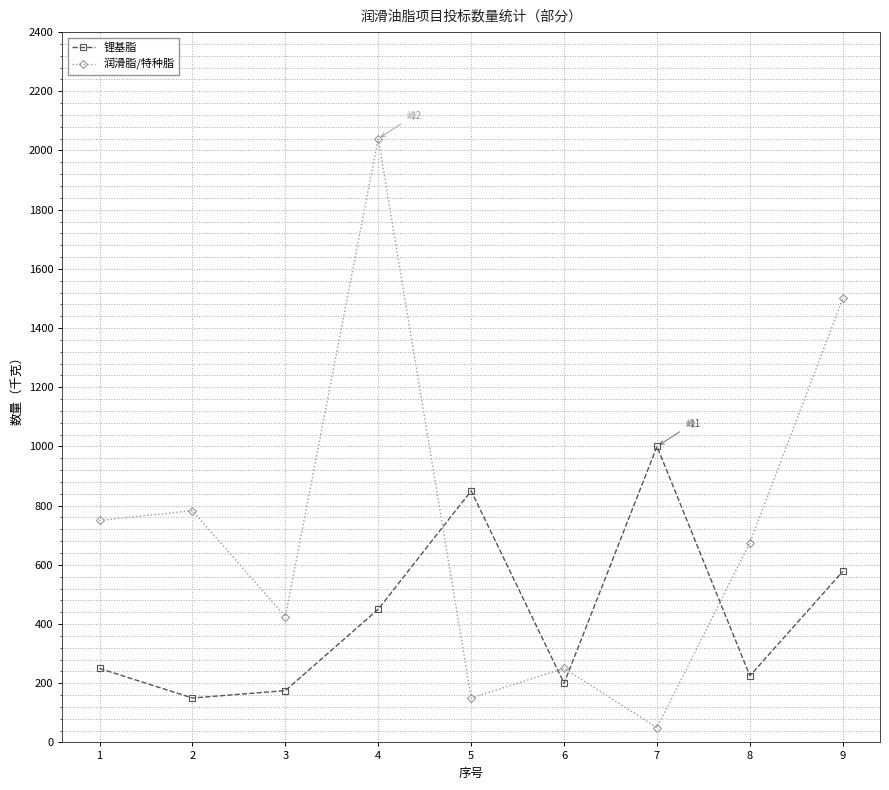

True or false: 锂基脂 has a value of 472 at 7.

False